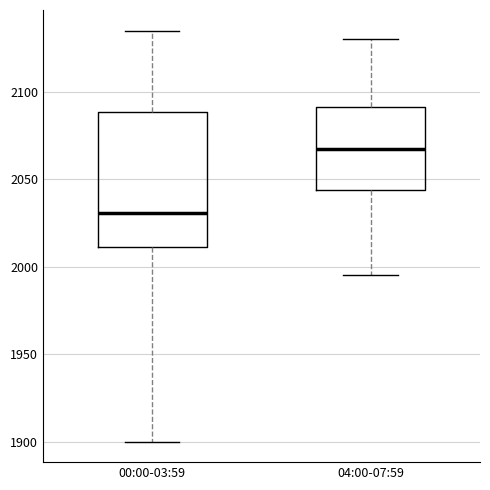

Which box is the tallest, from its lower edge to its upper edge?

00:00-03:59